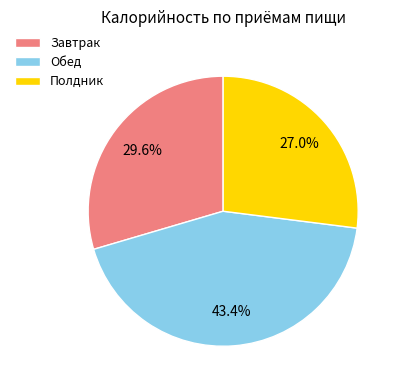

To the nearest percent, what is the difference between the largest and smallest slice percentages?

16%